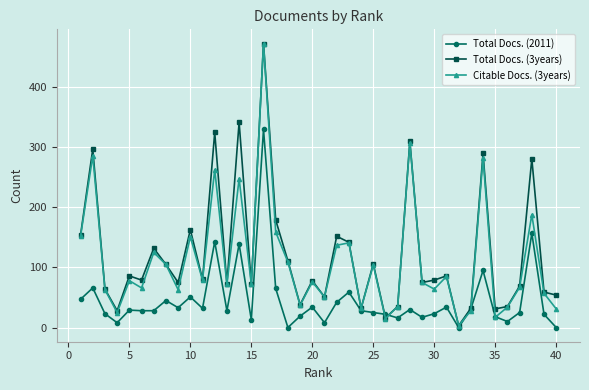

What is the greatest value displayed?

473